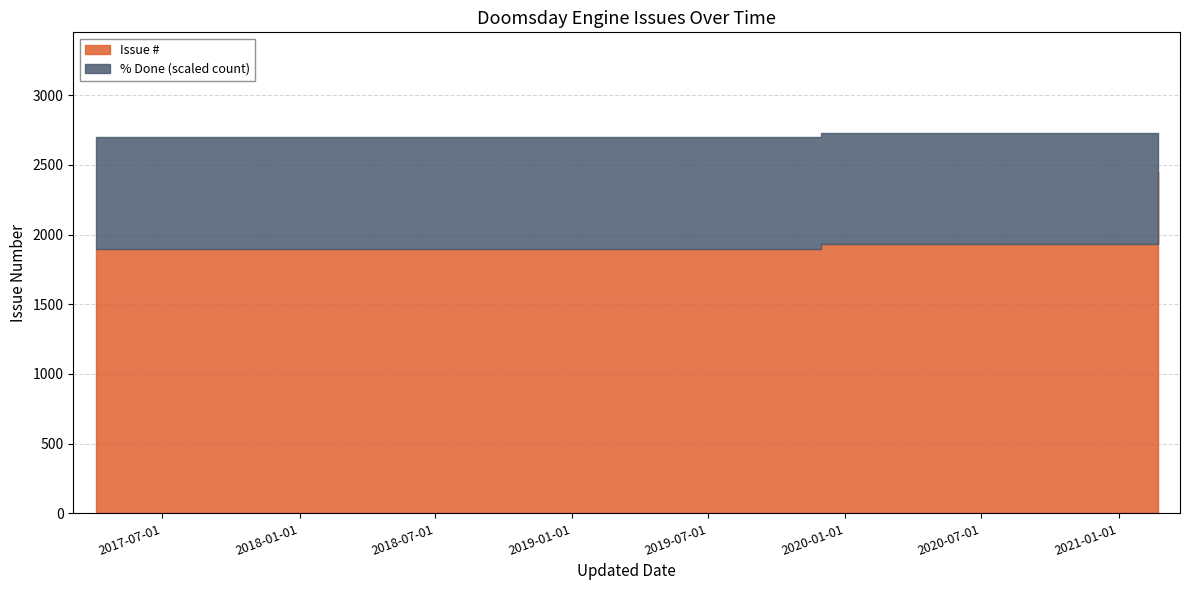

Which has a higher value, 2019-11-29 or 2019-11-29?

2019-11-29